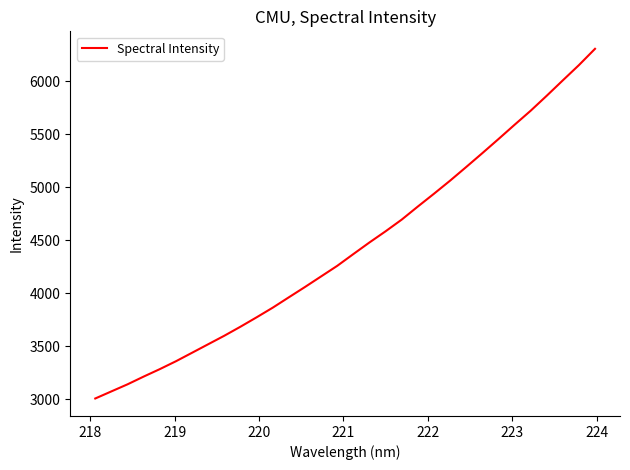

How many values exceed 4368?

16